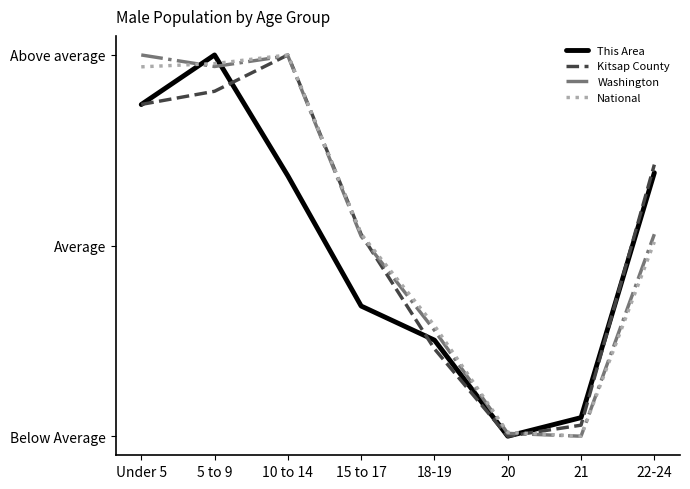

Where do Kitsap County and This Area first cross each other?

Under 5 and 5 to 9